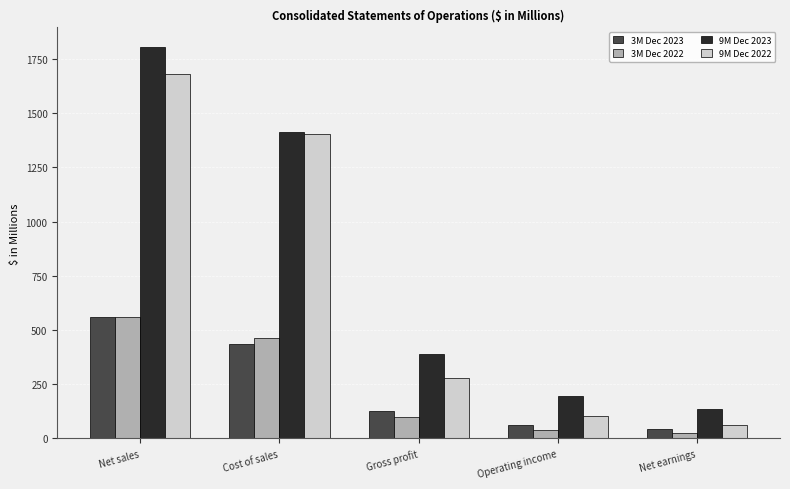

Which category has the lowest value in the 9M Dec 2022 series?

Net earnings